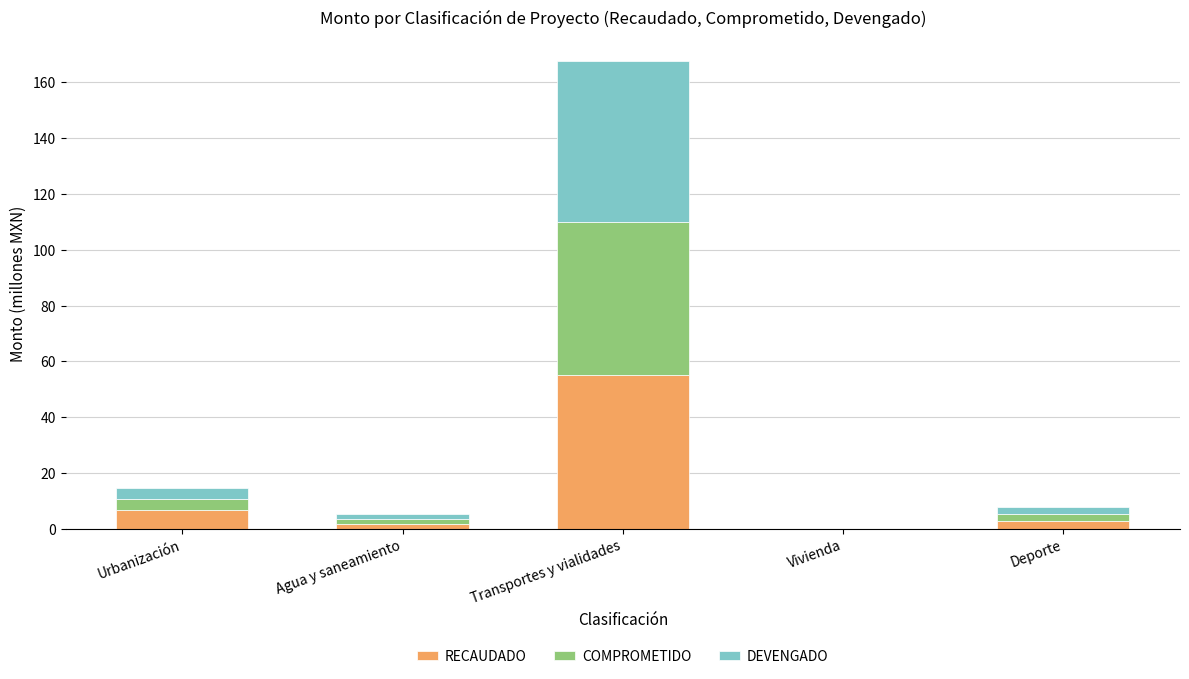

The RECAUDADO series shows 6.9 at Urbanización. True or false?

True